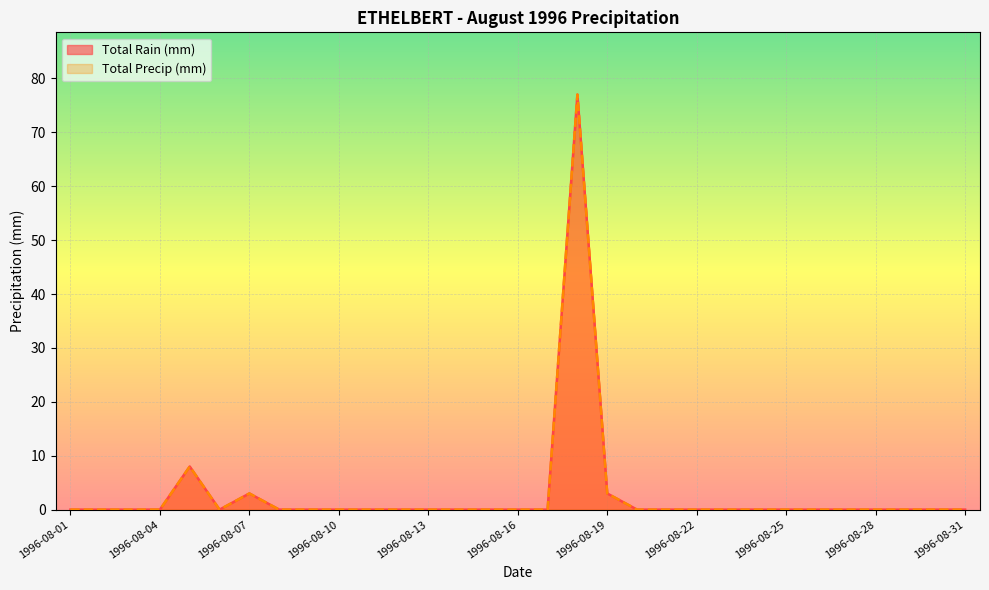

What is the sum of all Total Rain (mm) values?

91